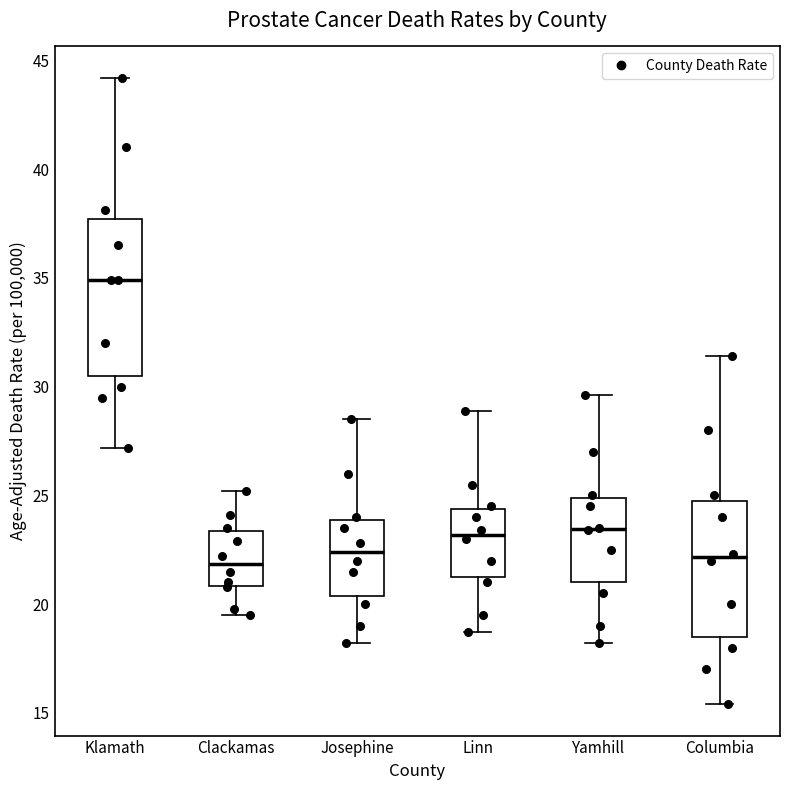

Where does the lower whisker of the box for Clackamas end on the y-axis? The values are not printed on the chart, so give them approximately, as read against the axis.

19.5